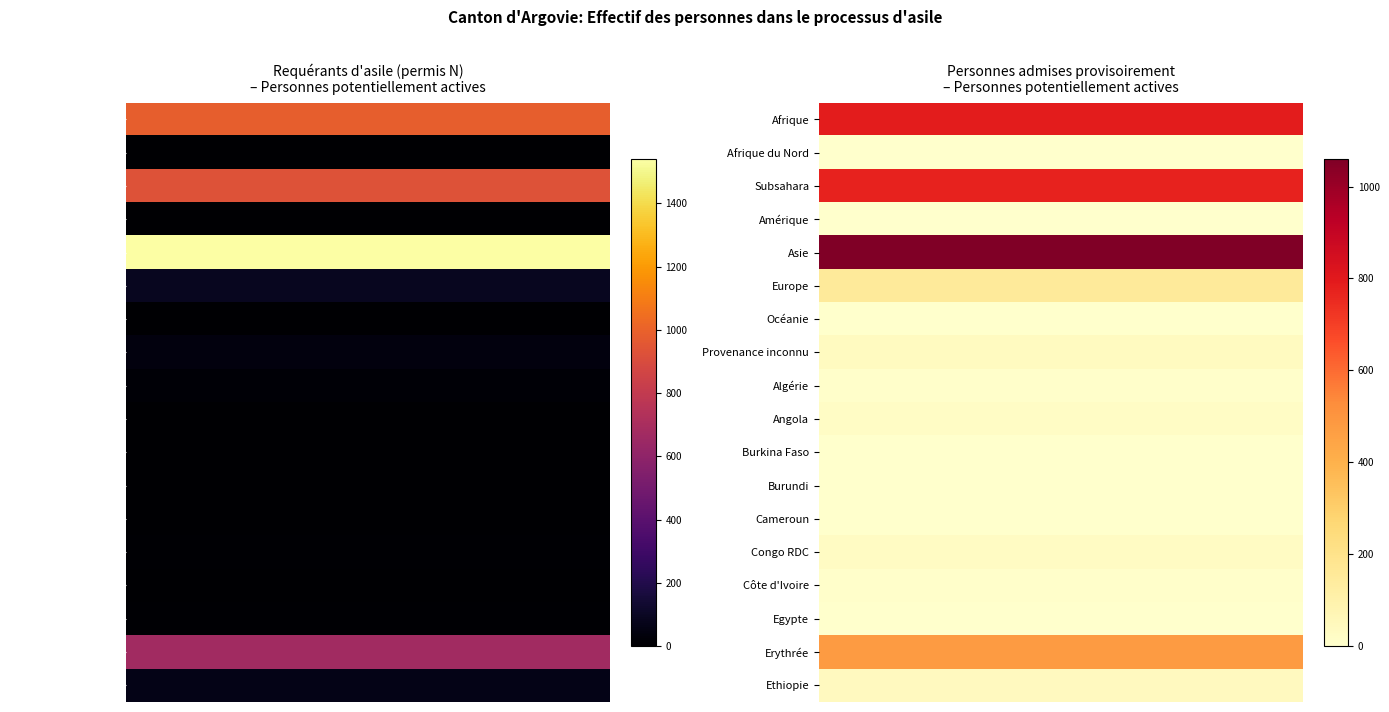

Rank the series at 1 from lowest to highest value.

Afrique du Nord, Océanie, Burkina Faso, Burundi, Cameroun, Egypte, Amérique, Algérie, Côte d'Ivoire, Angola, Congo RDC, Provenance inconnu, Ethiopie, Europe, Erythrée, Subsahara, Afrique, Asie